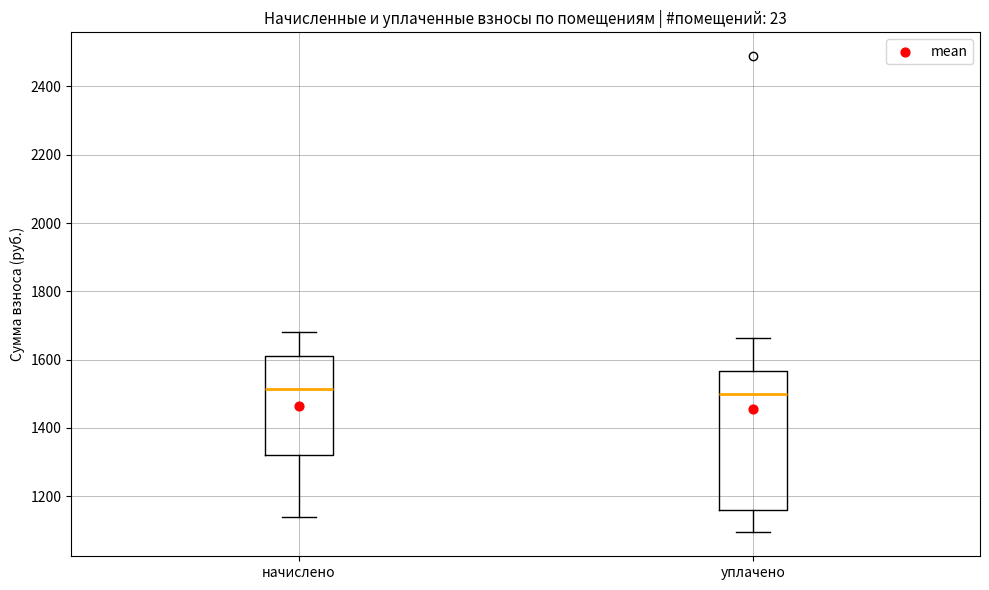

Reading left to right, read every box against the y-axis: the position of its median line, the range the box covers, and the ends of its whiskers. The values are not printed on the chart, so give them approximately, as read against the axis.

начислено: median 1520, box 1320 to 1620, whiskers 1140 to 1680
уплачено: median 1500, box 1160 to 1560, whiskers 1100 to 1660